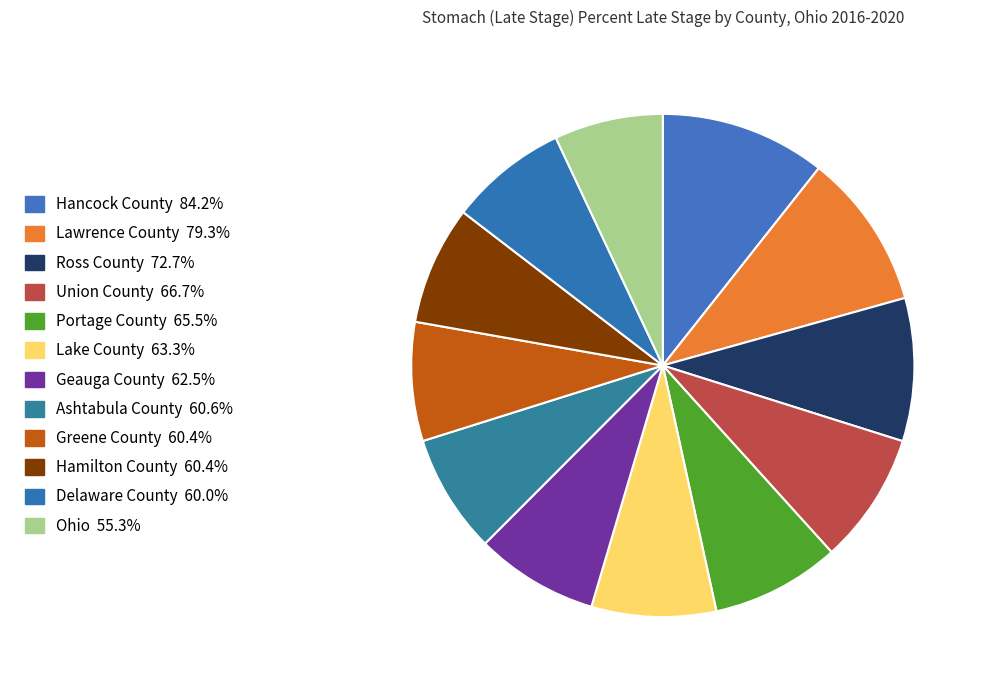

To the nearest percent, what is the difference between the largest and smallest slice percentages?

4%